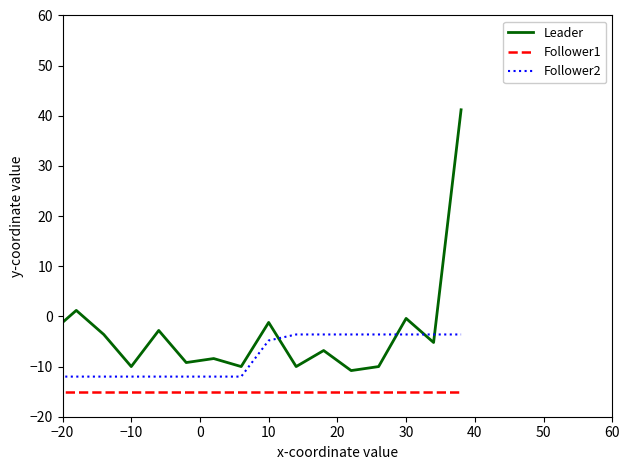

Rank the series by their maximum value, from lowest to highest.

Follower1, Follower2, Leader